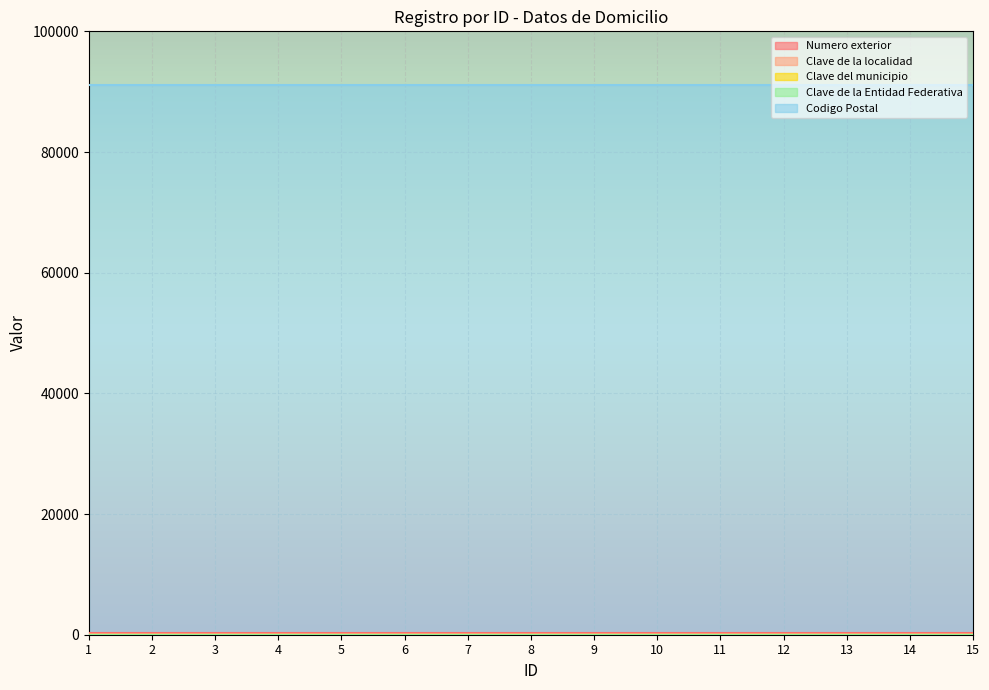

Which series has the largest range (max minus min)?

Numero exterior